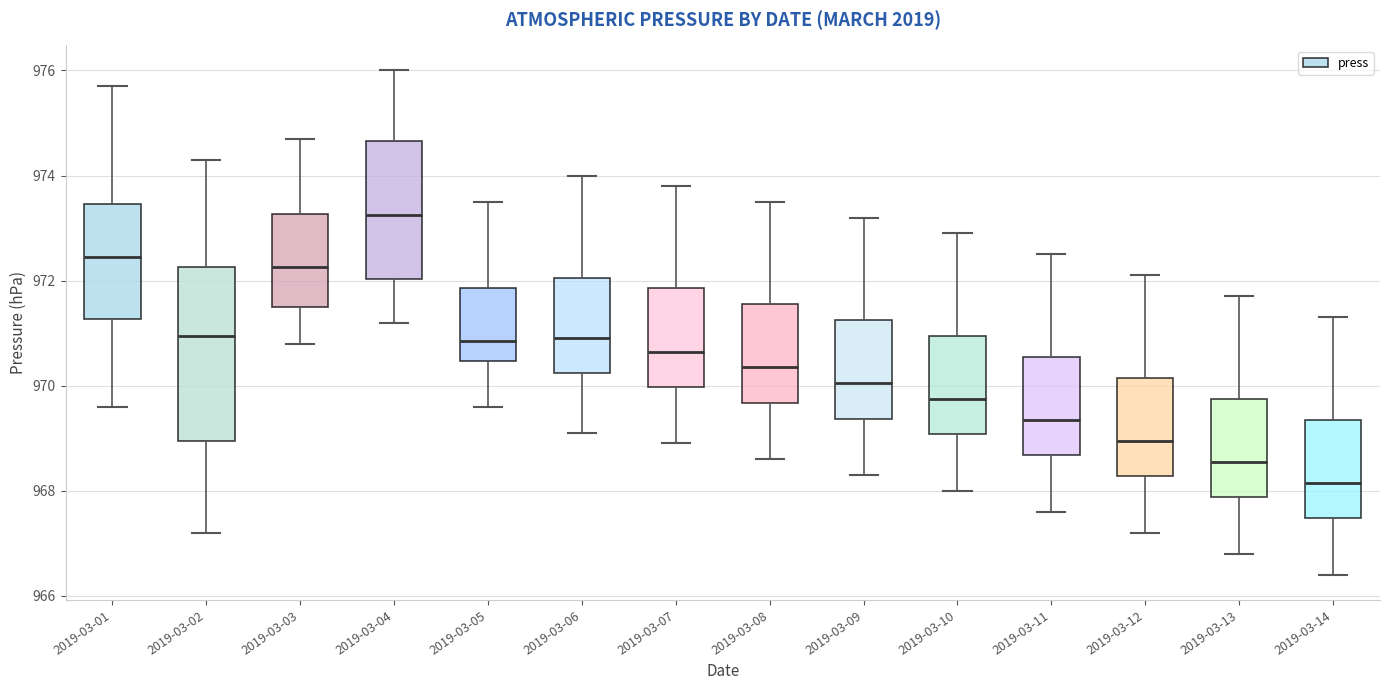

Reading left to right, transcribe this box plot: for each box, give where its median line is, the range the box spans, and where its two whiskers end, as read against the y-axis. The values are not printed on the chart, so give them approximately, as read against the axis.

2019-03-01: median 972.4, box 971.2 to 973.4, whiskers 969.6 to 975.8
2019-03-02: median 971.0, box 969.0 to 972.2, whiskers 967.2 to 974.4
2019-03-03: median 972.2, box 971.6 to 973.2, whiskers 970.8 to 974.8
2019-03-04: median 973.2, box 972.0 to 974.6, whiskers 971.2 to 976.0
2019-03-05: median 970.8, box 970.4 to 971.8, whiskers 969.6 to 973.6
2019-03-06: median 971.0, box 970.2 to 972.0, whiskers 969.2 to 974.0
2019-03-07: median 970.6, box 970.0 to 971.8, whiskers 969.0 to 973.8
2019-03-08: median 970.4, box 969.6 to 971.6, whiskers 968.6 to 973.6
2019-03-09: median 970.0, box 969.4 to 971.2, whiskers 968.4 to 973.2
2019-03-10: median 969.8, box 969.0 to 971.0, whiskers 968.0 to 973.0
2019-03-11: median 969.4, box 968.6 to 970.6, whiskers 967.6 to 972.6
2019-03-12: median 969.0, box 968.2 to 970.2, whiskers 967.2 to 972.2
2019-03-13: median 968.6, box 967.8 to 969.8, whiskers 966.8 to 971.8
2019-03-14: median 968.2, box 967.4 to 969.4, whiskers 966.4 to 971.4